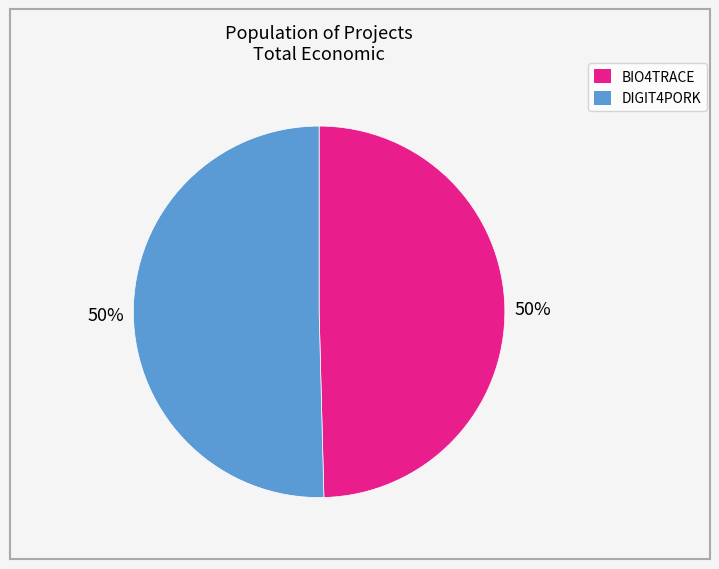

How many slices are in this pie chart?

2